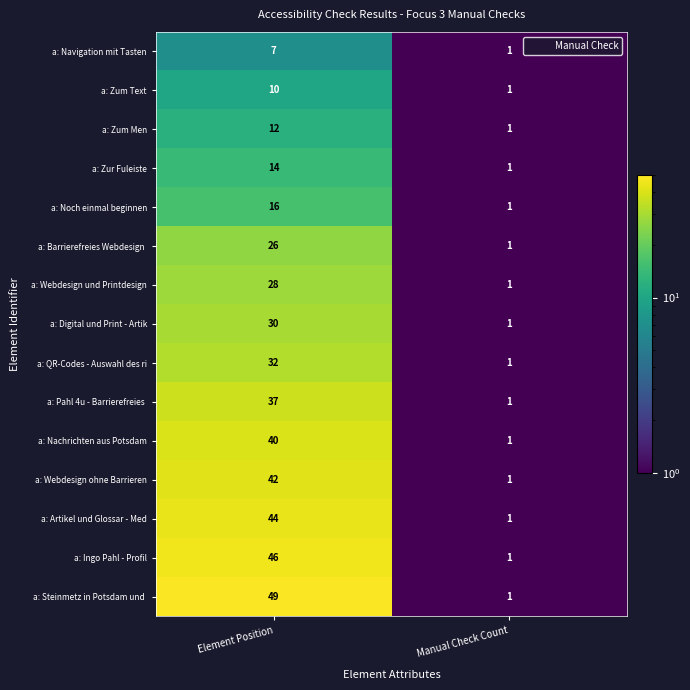

At how many categories does at least one series exceed 22?

1